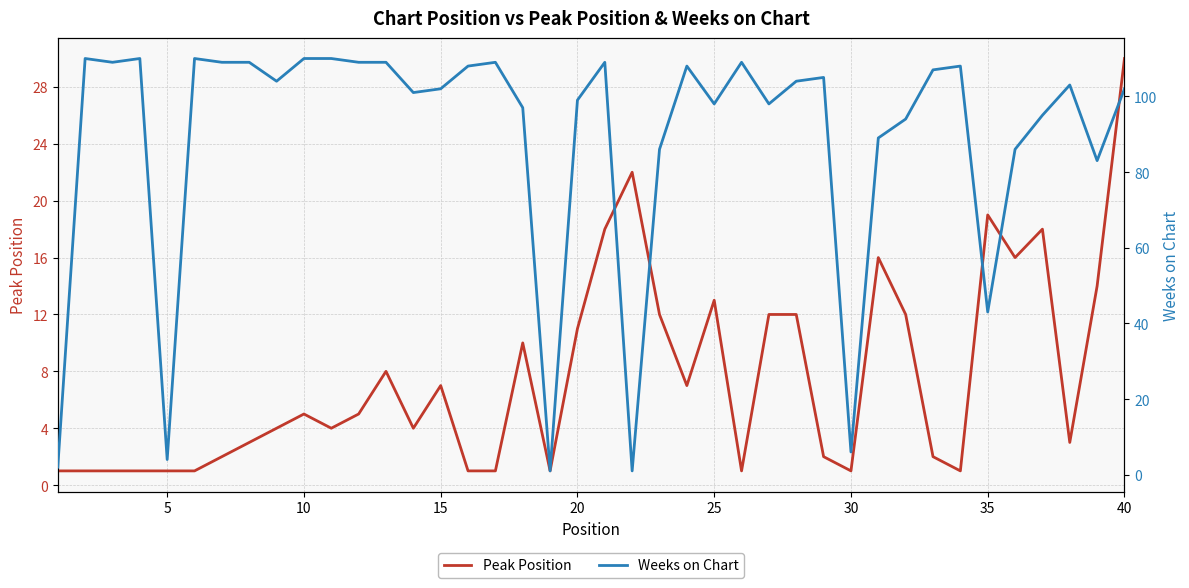

What is the maximum value for Peak Position?

30